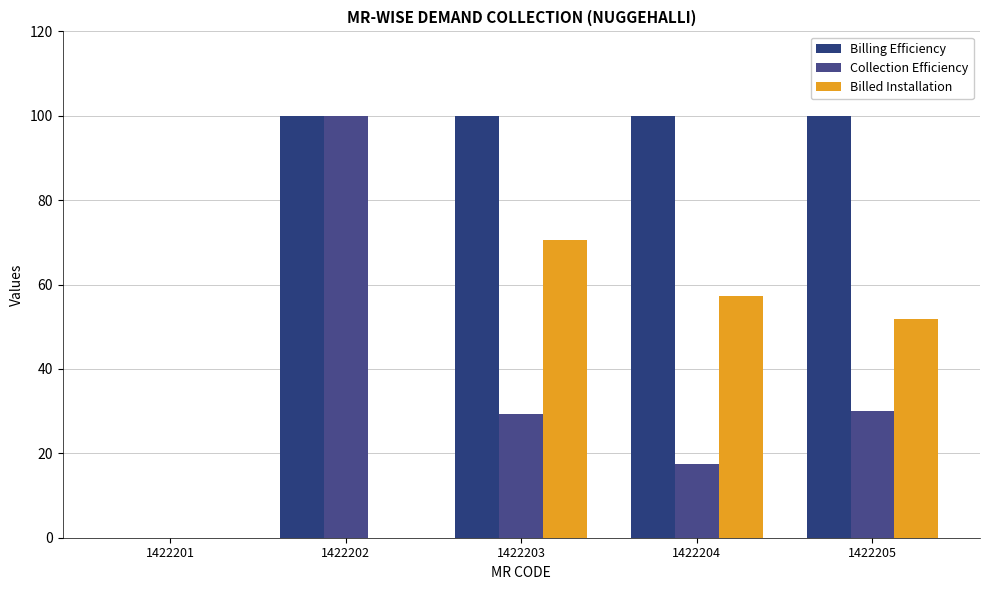

At which label does Billed Installation reach its minimum?

1422201